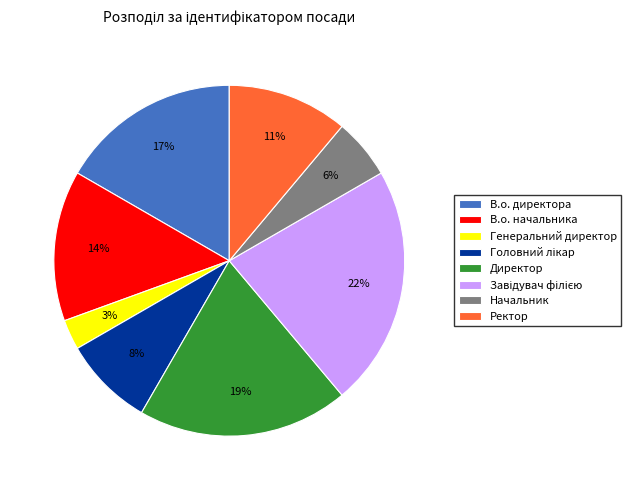

The В.о. директора slice represents 17% of the pie. True or false?

True